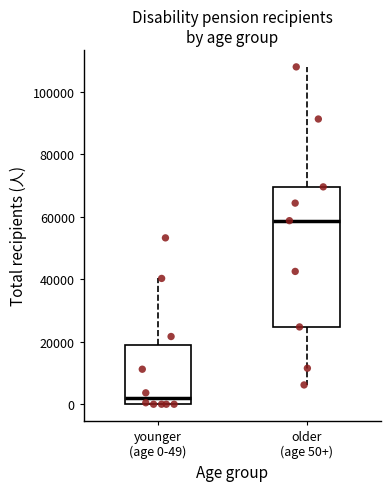

Reading left to right, read every box against the y-axis: the position of its median line, the range the box covers, and the ends of its whiskers. The values are not printed on the chart, so give them approximately, as read against the axis.

younger (age 0-49): median 2000, box 0 to 20000, whiskers 0 to 40000
older (age 50+): median 58000, box 24000 to 70000, whiskers 6000 to 108000